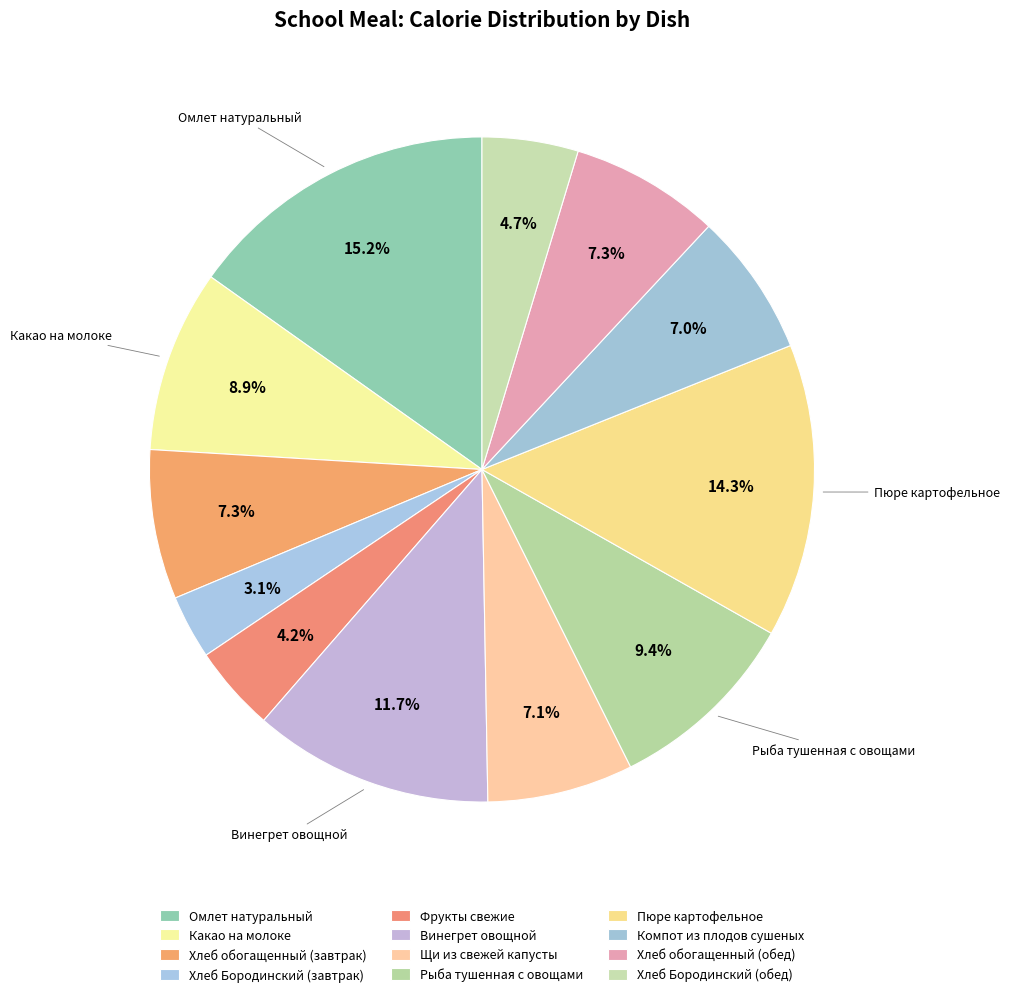

Is it true that Хлеб Бородинский (завтрак) is 1% of the pie?

False